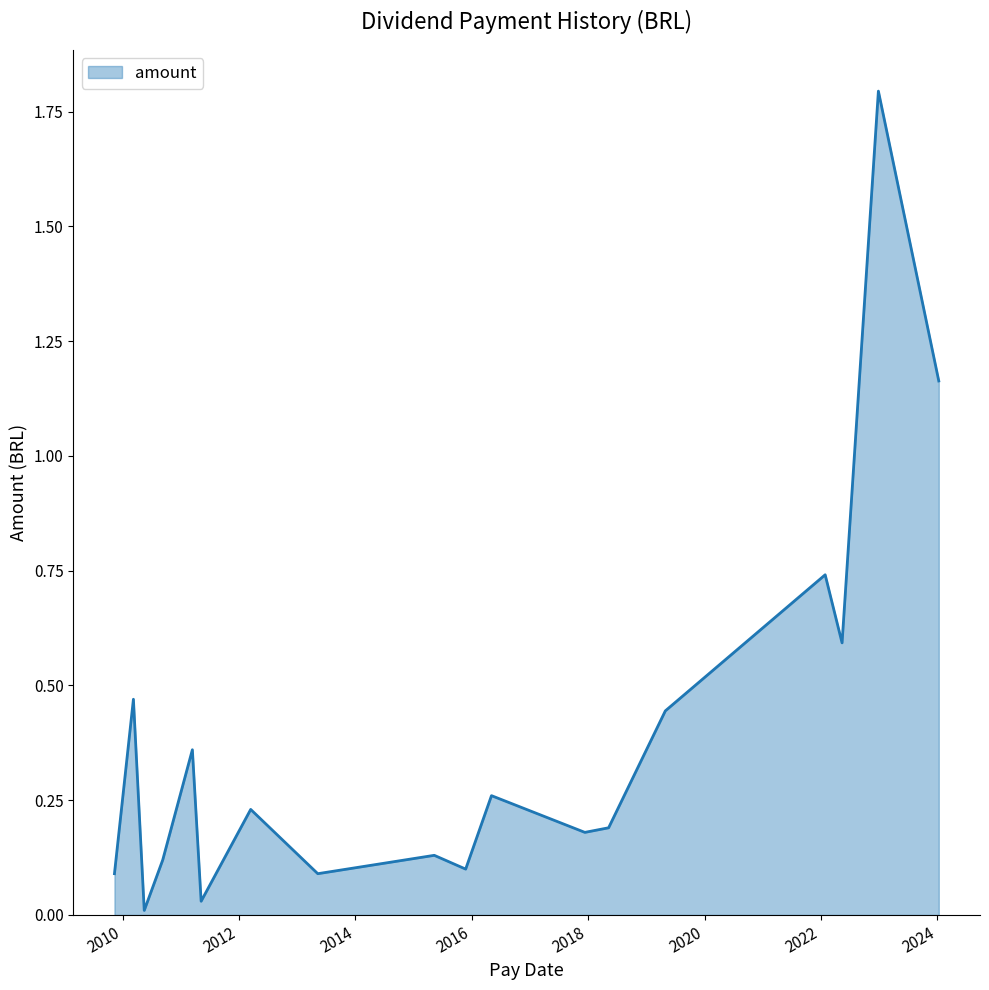

Does the chart display data point markers on the line(s)?

No